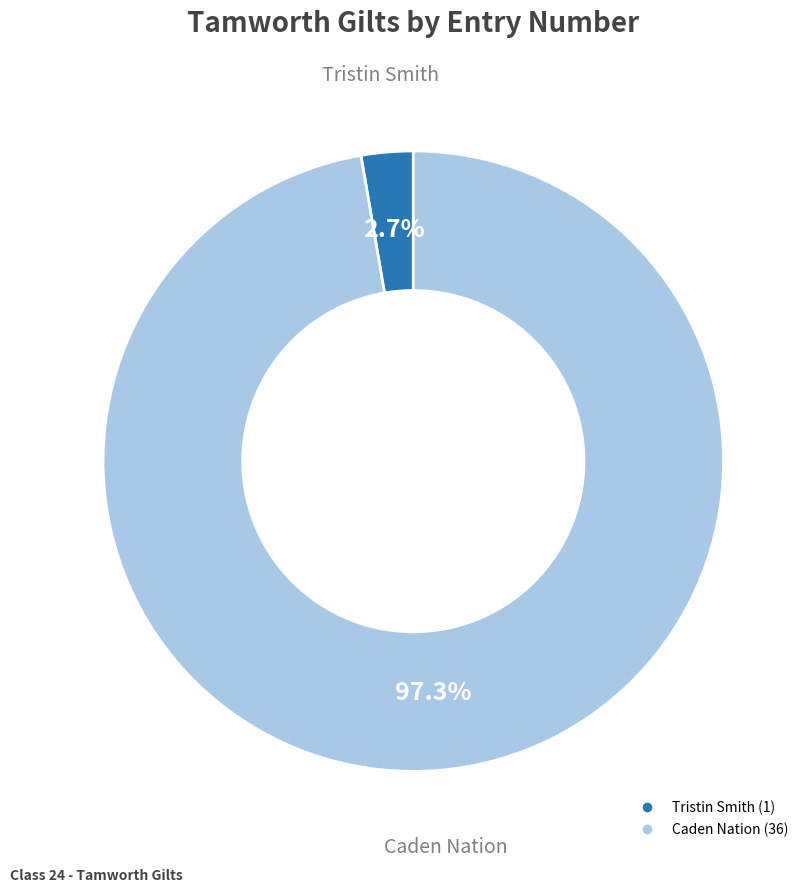

Which slice represents more than half of the pie?

Caden Nation